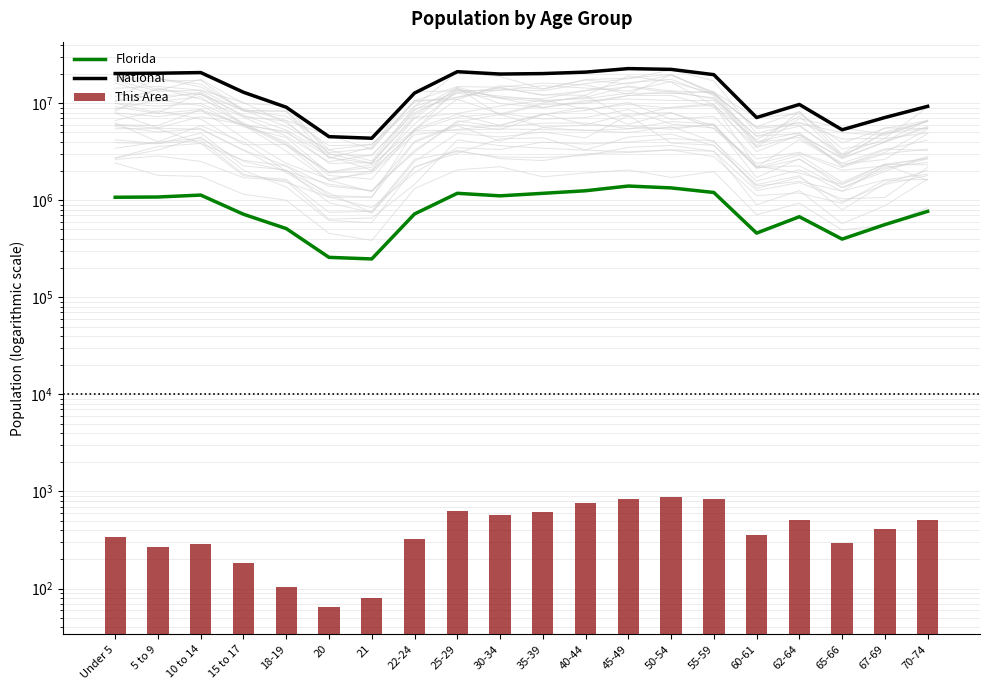

Reading left to right, extract all data points from this chart.

Florida: Under 5=1073506	5 to 9=1080255	10 to 14=1130847	15 to 17=717483	18-19=510899	20=258030	21=248602	22-24=722126	25-29=1179227	30-34=1110318	35-39=1178467	40-44=1252787	45-49=1401202	50-54=1340291	55-59=1202418	60-61=458751	62-64=676499	65-66=397917	67-69=561316	70-74=768707
National: Under 5=20201362	5 to 9=20348657	10 to 14=20677194	15 to 17=12954254	18-19=9086089	20=4519129	21=4354294	22-24=12712576	25-29=21101849	30-34=19962099	35-39=20179642	40-44=20890964	45-49=22708591	50-54=22298125	55-59=19664805	60-61=7113727	62-64=9704197	65-66=5319902	67-69=7115361	70-74=9278166
This Area: Under 5=336	5 to 9=271	10 to 14=288	15 to 17=182	18-19=103	20=64	21=79	22-24=321	25-29=629	30-34=568	35-39=608	40-44=764	45-49=829	50-54=885	55-59=839	60-61=354	62-64=504	65-66=297	67-69=415	70-74=513